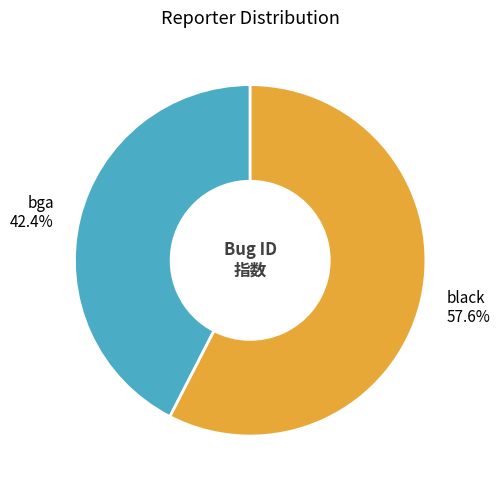

Is black the majority of the pie?

Yes